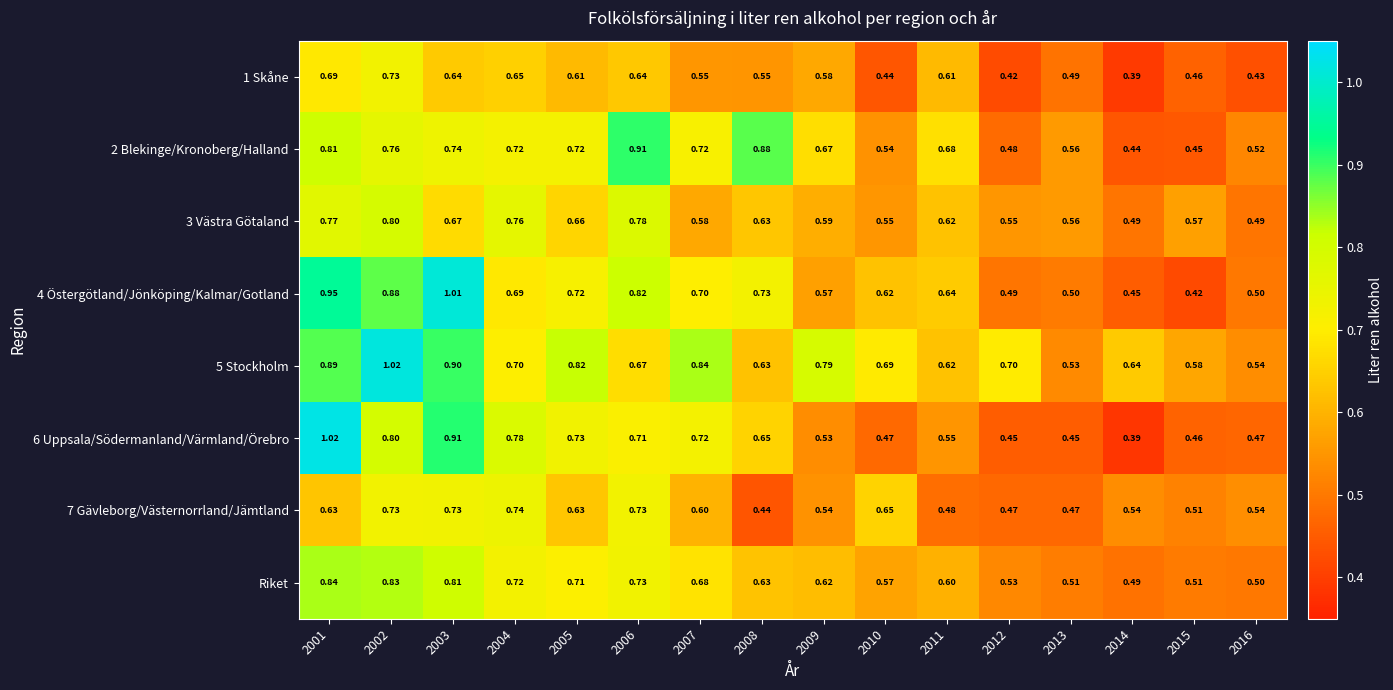

Is the value of 6 Uppsala/Södermanland/Värmland/Örebro at 2006 greater than the value of 4 Östergötland/Jönköping/Kalmar/Gotland at 2011?

Yes